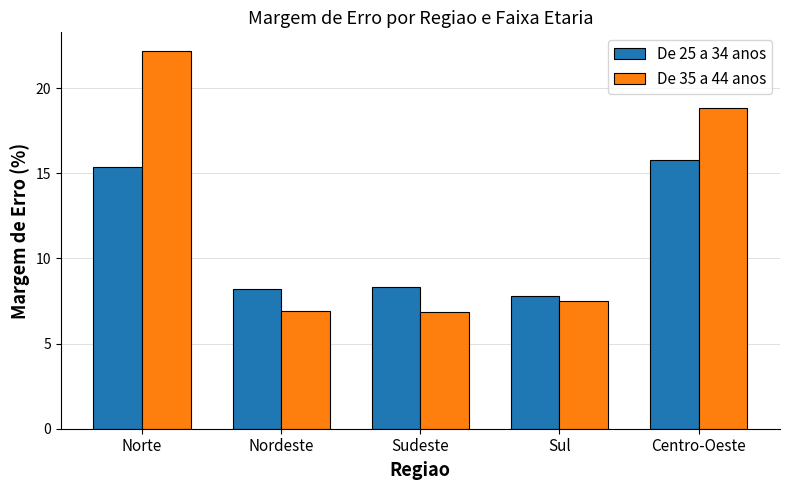

What is the label of the 5th bar from the right?

Norte